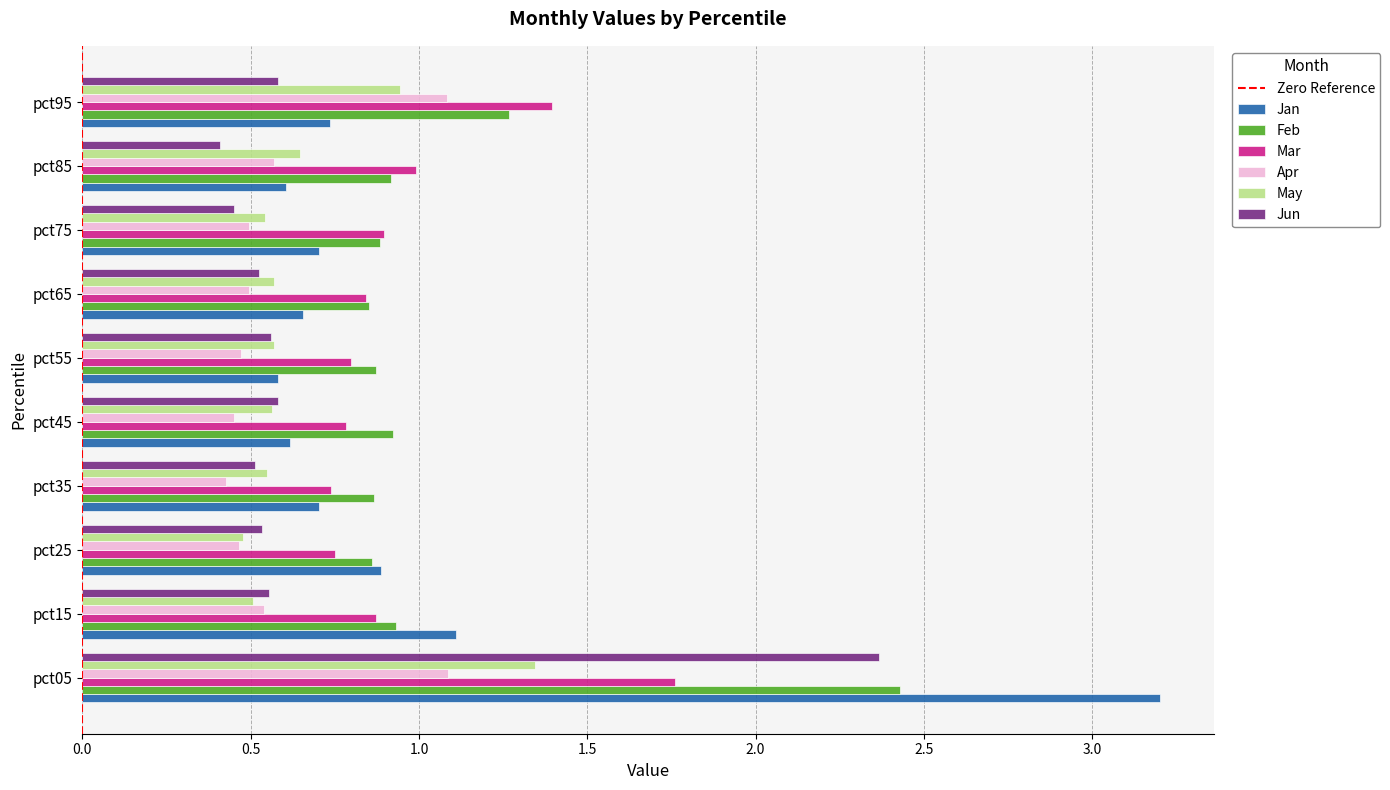

What is the total value across all series at pct15?

4.5